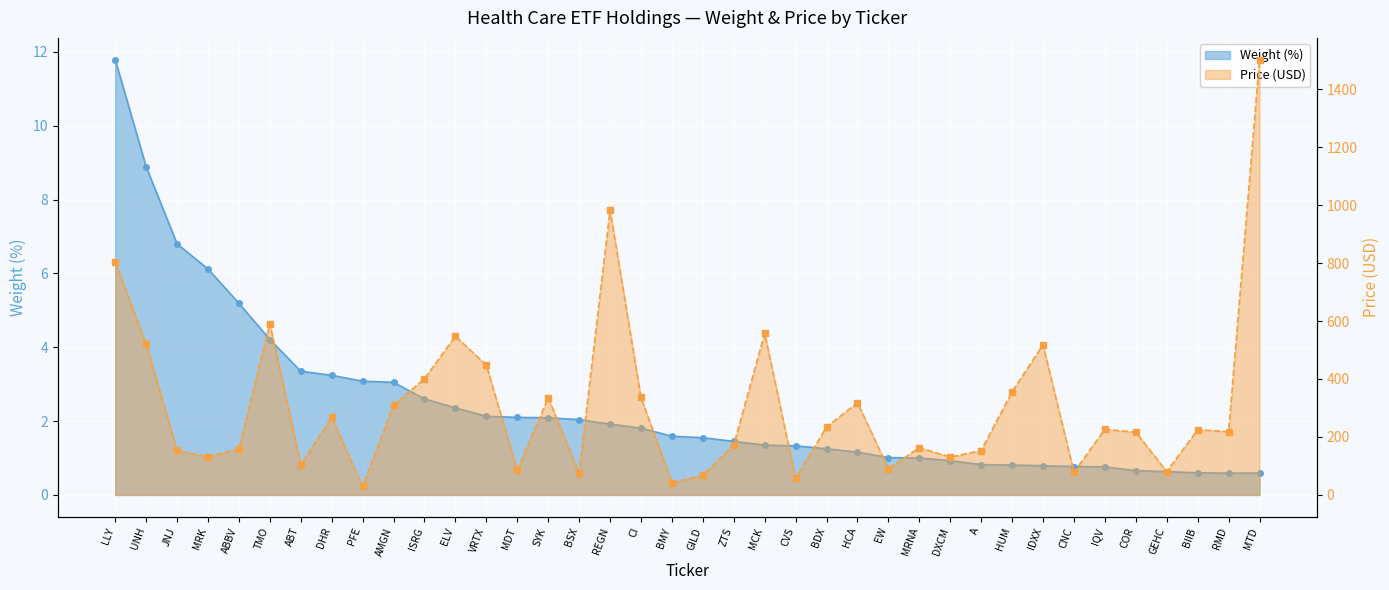

What is the spread (max minus min) of values at ISRG?

398.3